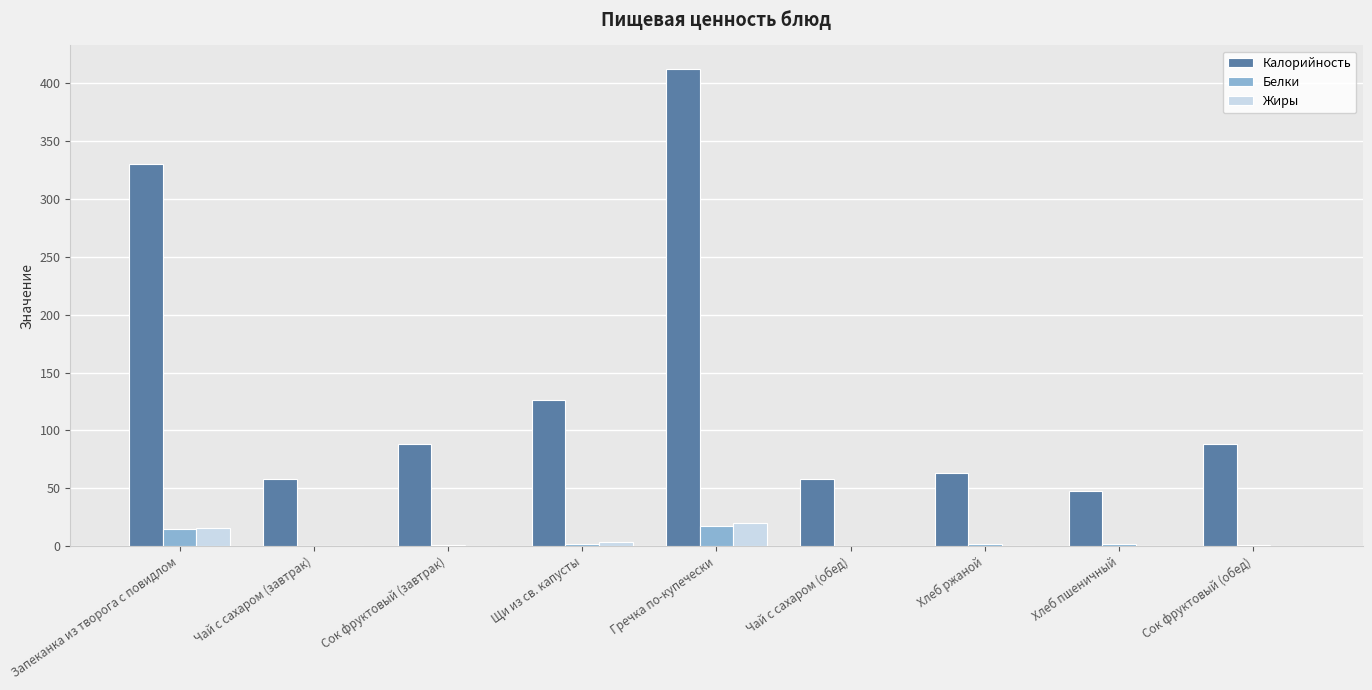

Where is Калорийность nearest to the value 230?

Запеканка из творога с повидлом